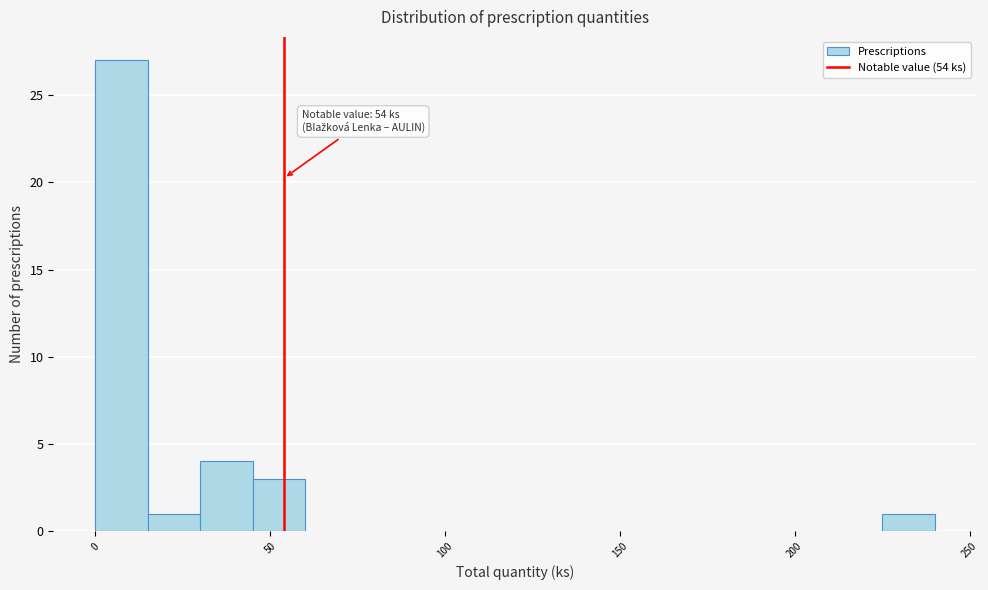

Around what value on the x-axis is the tallest bar? Give the approximate position of its centre, as read against the axis.

10